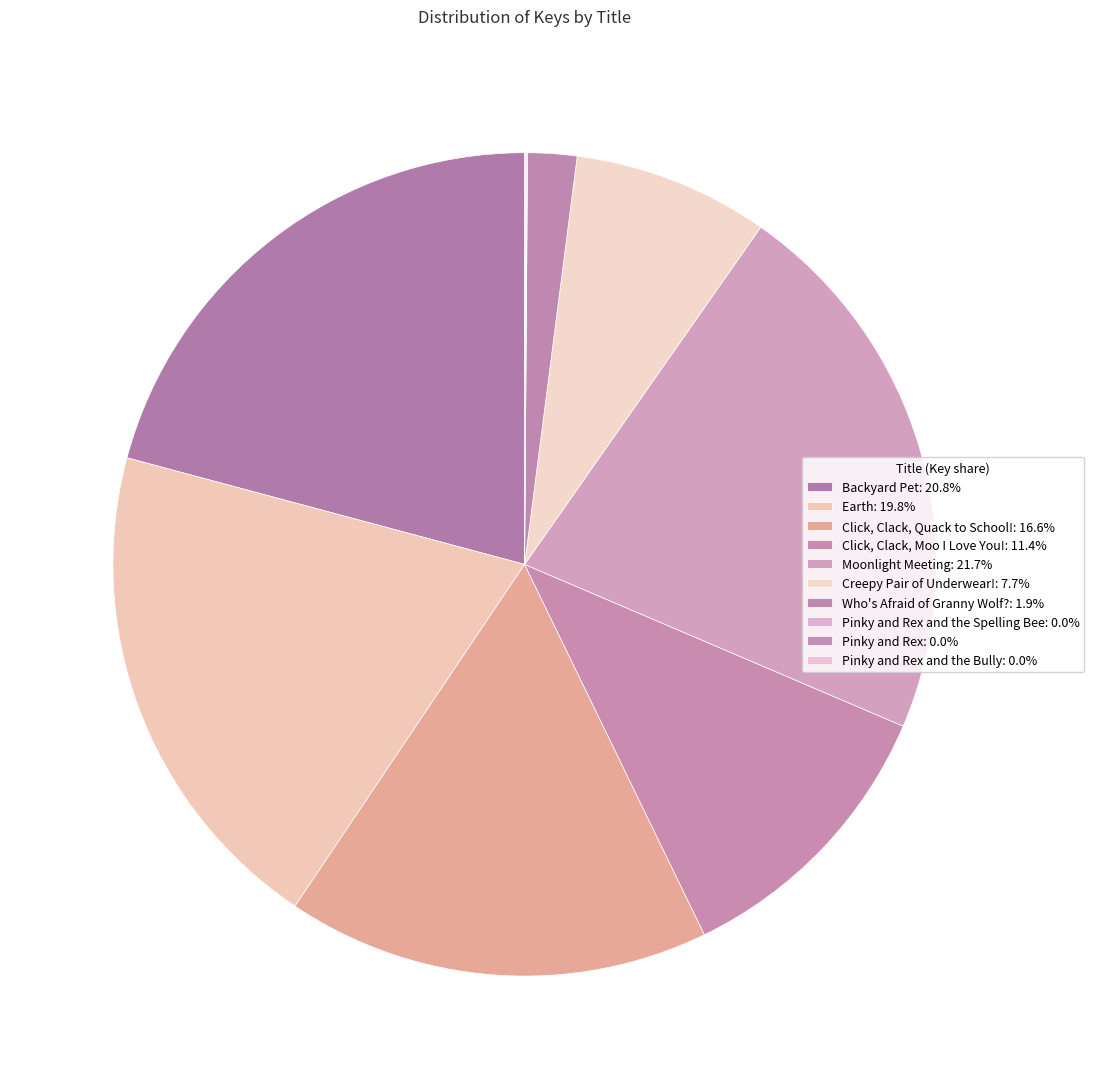

How many segments does this pie chart have?

10